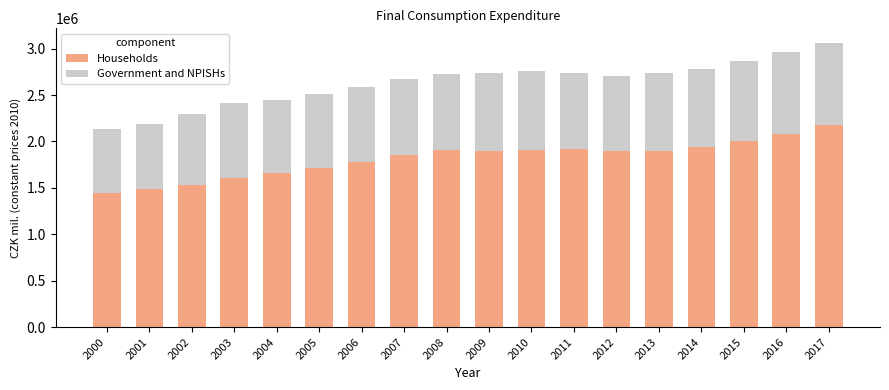

The value of Households at 2002 is 1532058. True or false?

True